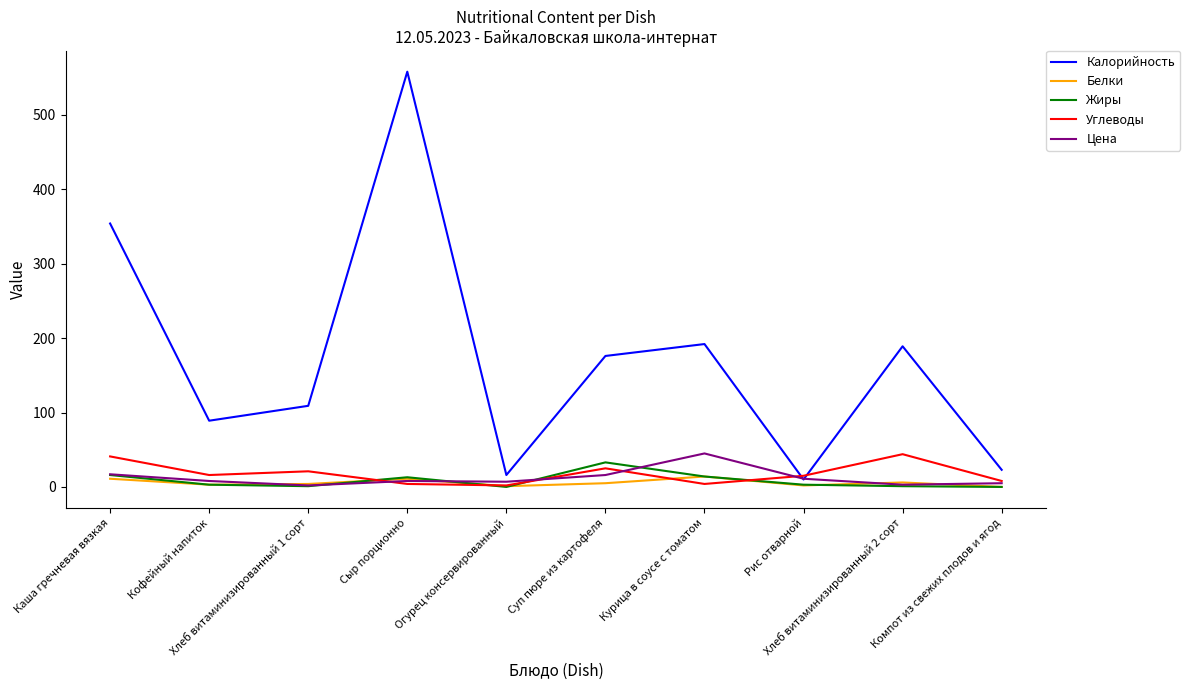

What is the greatest value displayed?

558